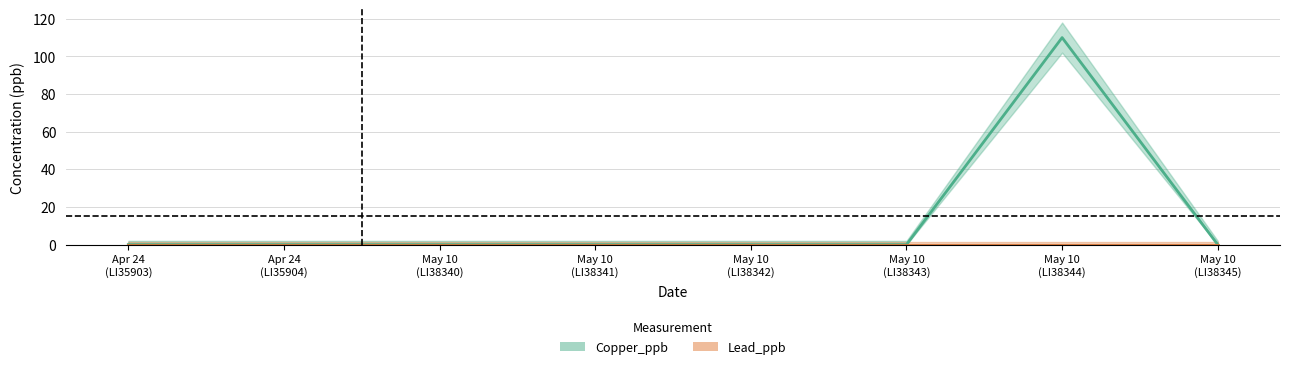

What is the difference between the maximum and minimum values in the Copper_ppb series?

110